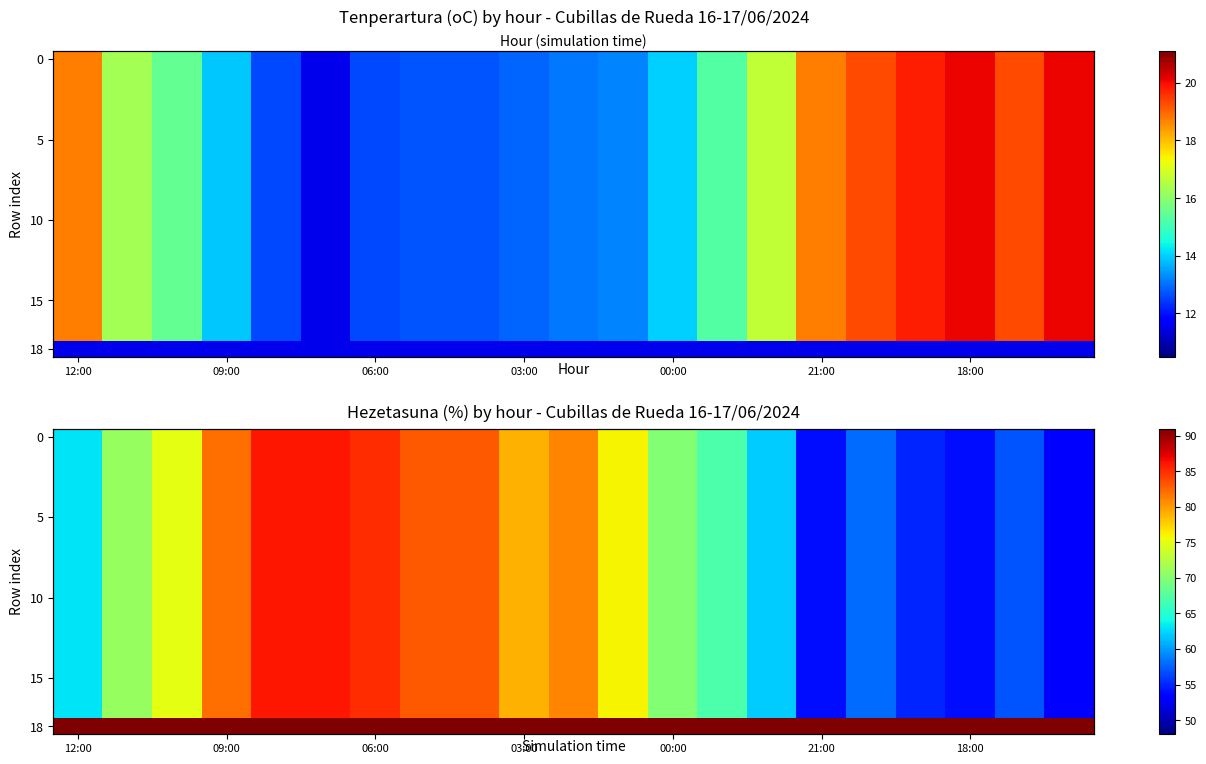

What is the total value across all series at 09:00?

1576